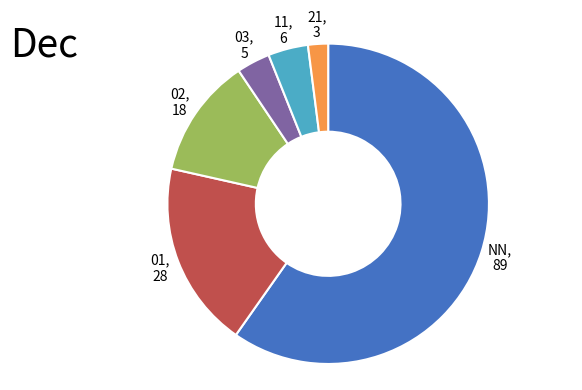

How many segments does this pie chart have?

6